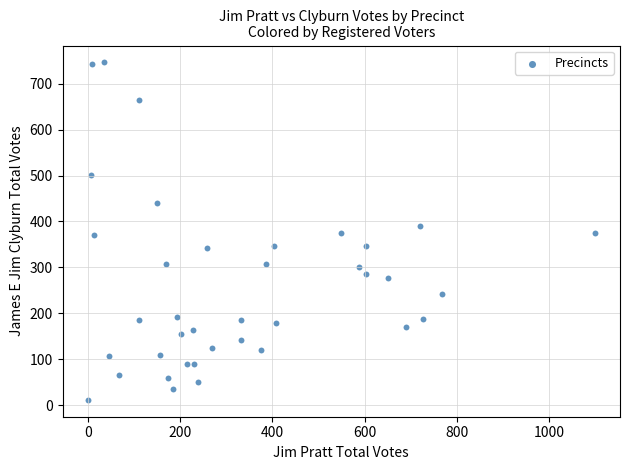

What is the range of X values (max minus min)?

1099